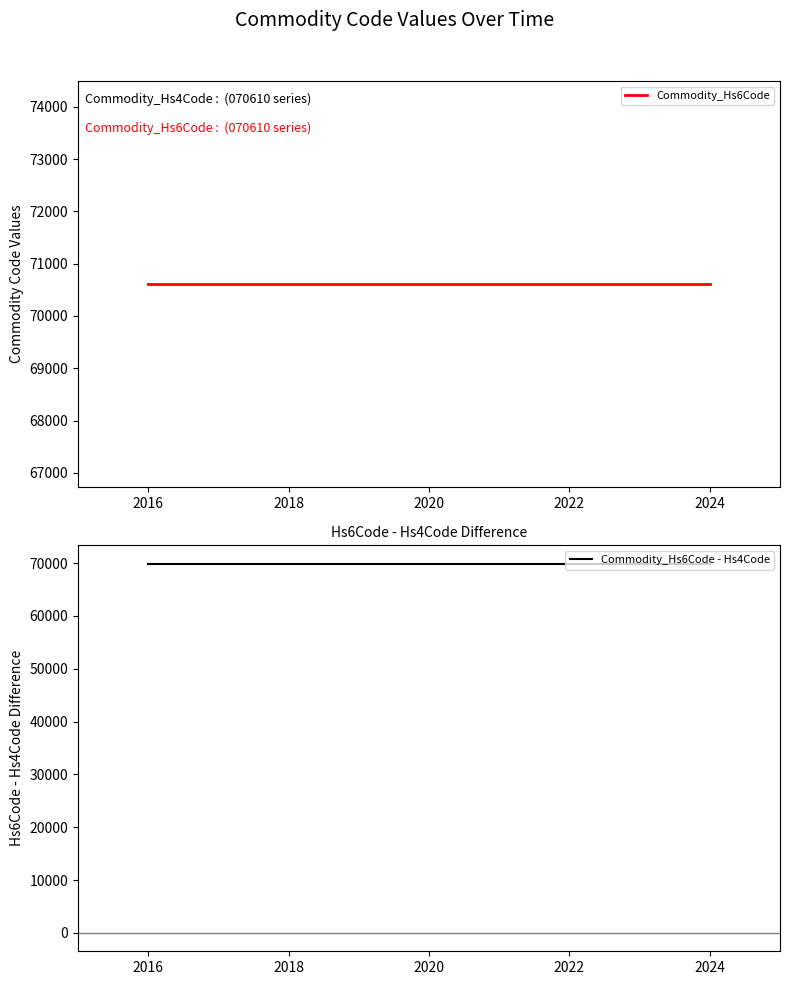

What value does the Commodity_Hs6Code series have at 2024?

70610